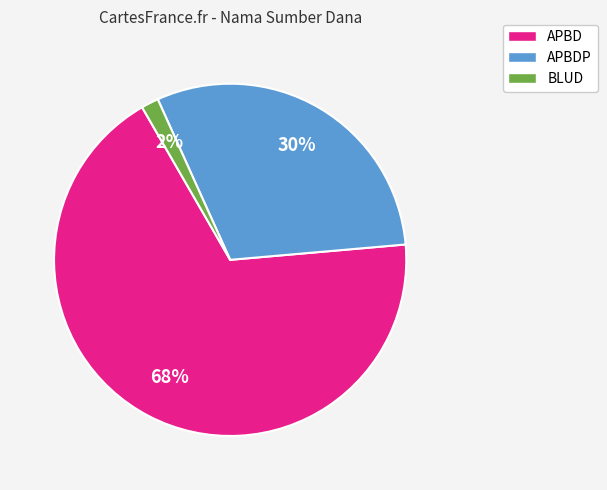

Does APBD represent more than half of the total?

Yes